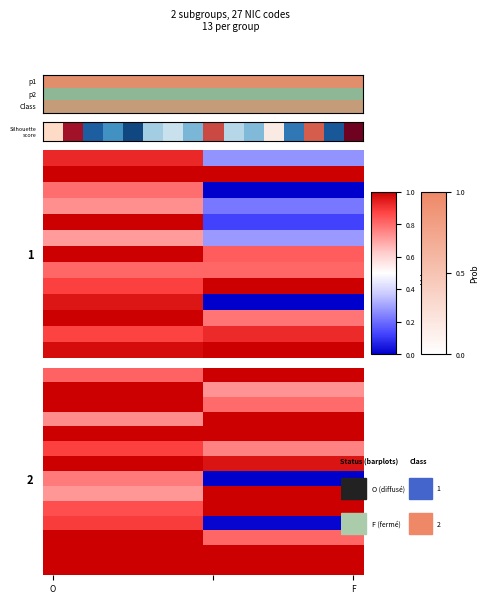

Count the number of categories in the chart.

16